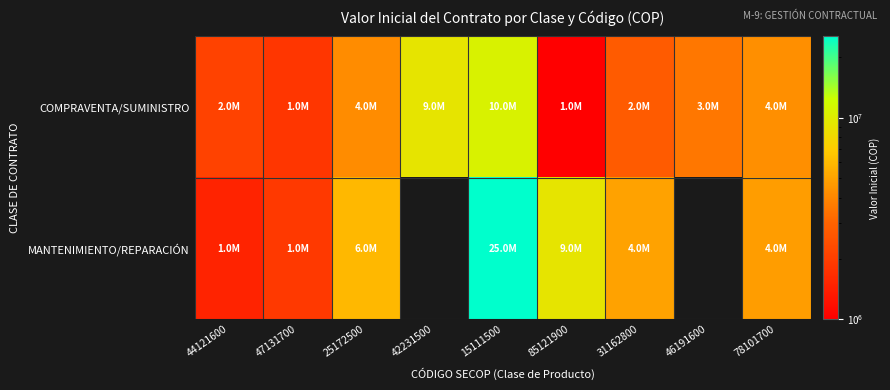

What is the minimum value for COMPRAVENTA/SUMINISTRO?

1000000.0